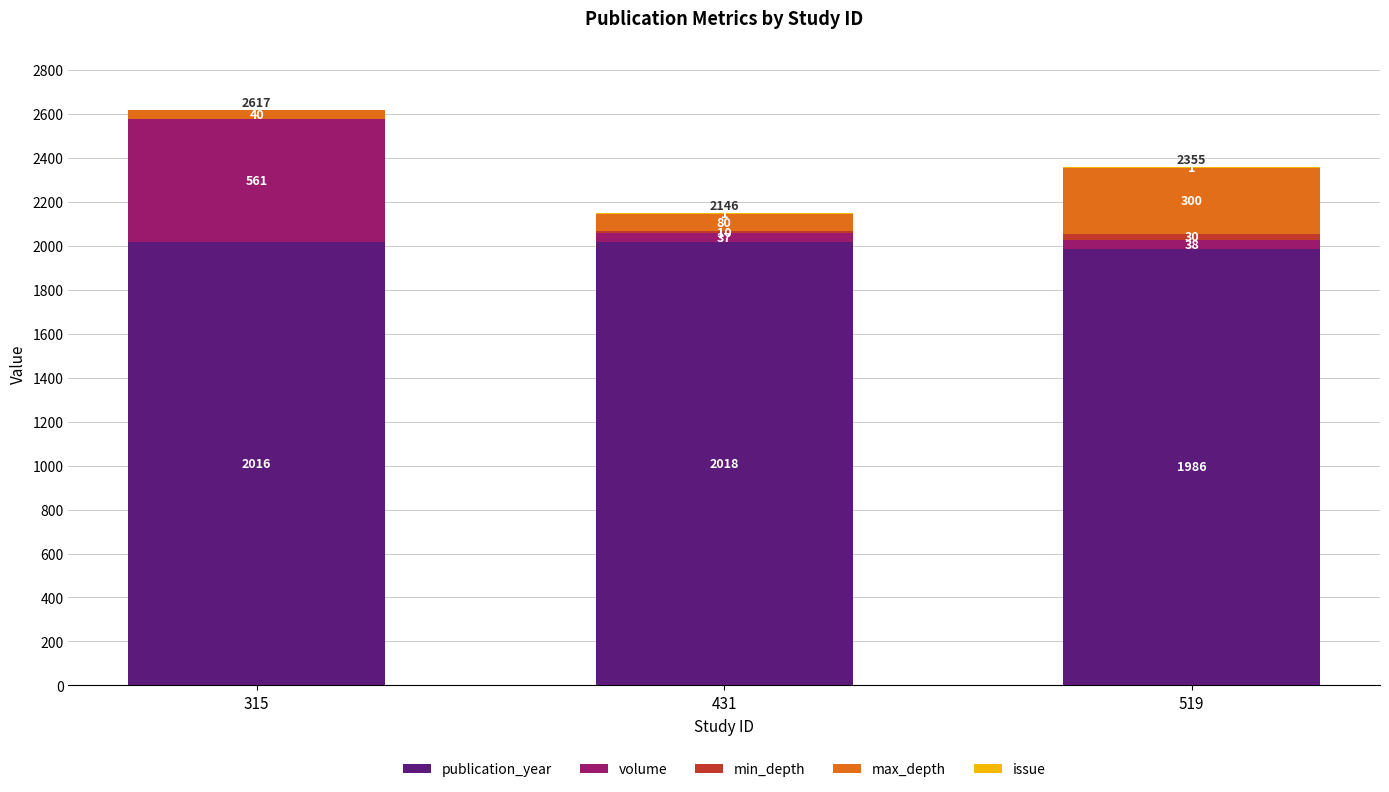

At which category is the sum across all series the highest?

315